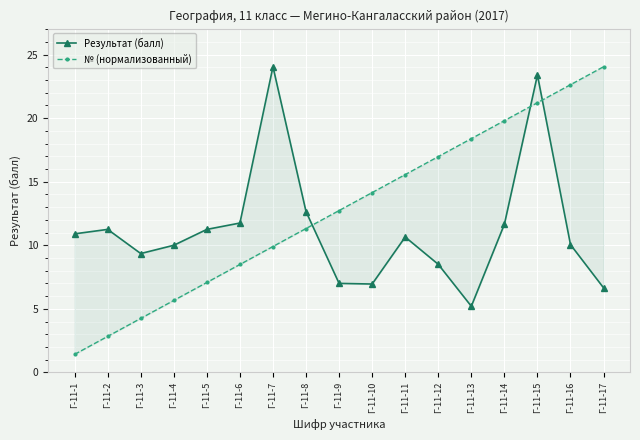

What is the difference between the № (нормализованный) values at Г-11-11 and Г-11-15?

5.7